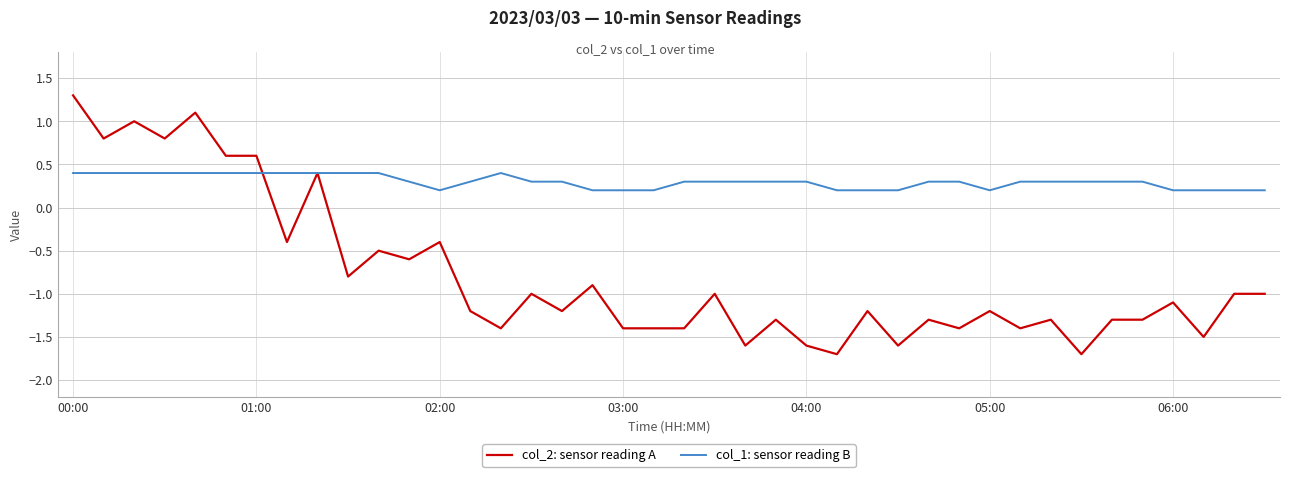

Which series has the largest total across all categories?

col_1: sensor reading B